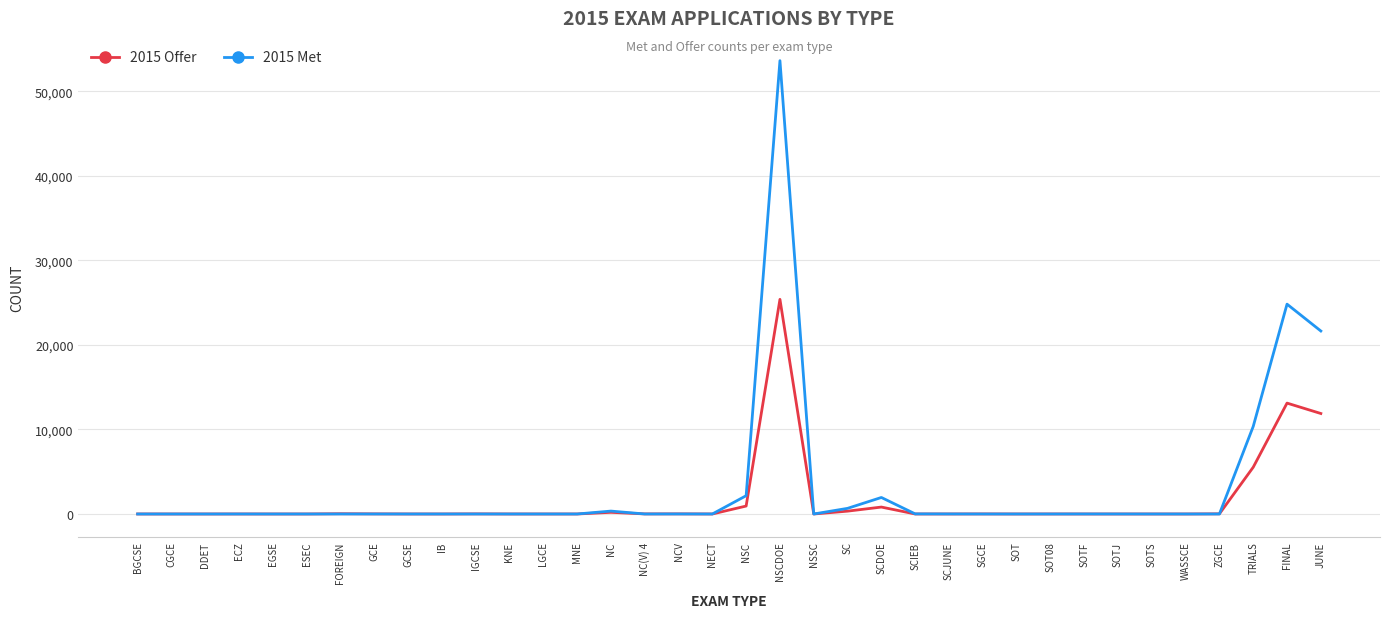

What is the difference between the maximum and minimum values in the 2015 Offer series?

25384